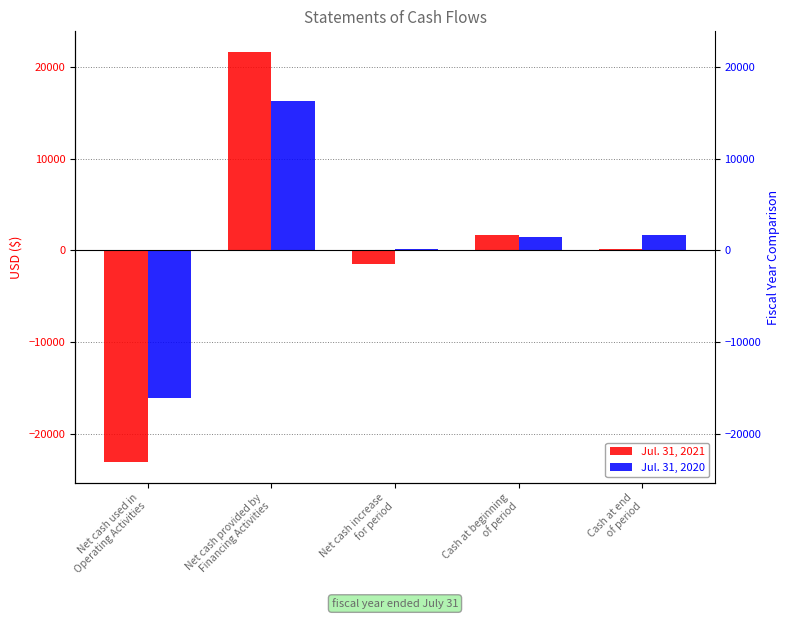

Reading left to right, what are all the values shown in this chart?

Jul. 31, 2021: Net cash used in
Operating Activities=-23136	Net cash provided by
Financing Activities=21650	Net cash increase
for period=-1486	Cash at beginning
of period=1610	Cash at end
of period=124
Jul. 31, 2020: Net cash used in
Operating Activities=-16146	Net cash provided by
Financing Activities=16331	Net cash increase
for period=185	Cash at beginning
of period=1425	Cash at end
of period=1610